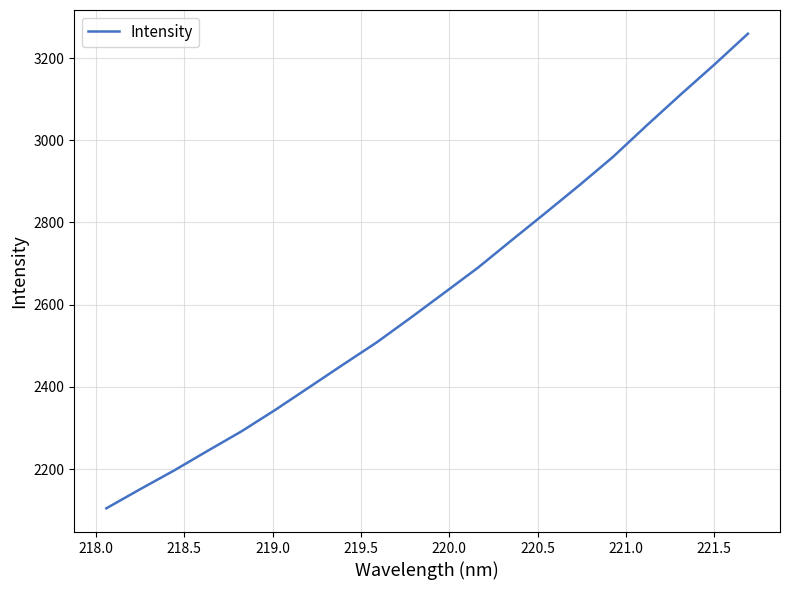

What is the difference between the maximum and minimum values?

1154.5